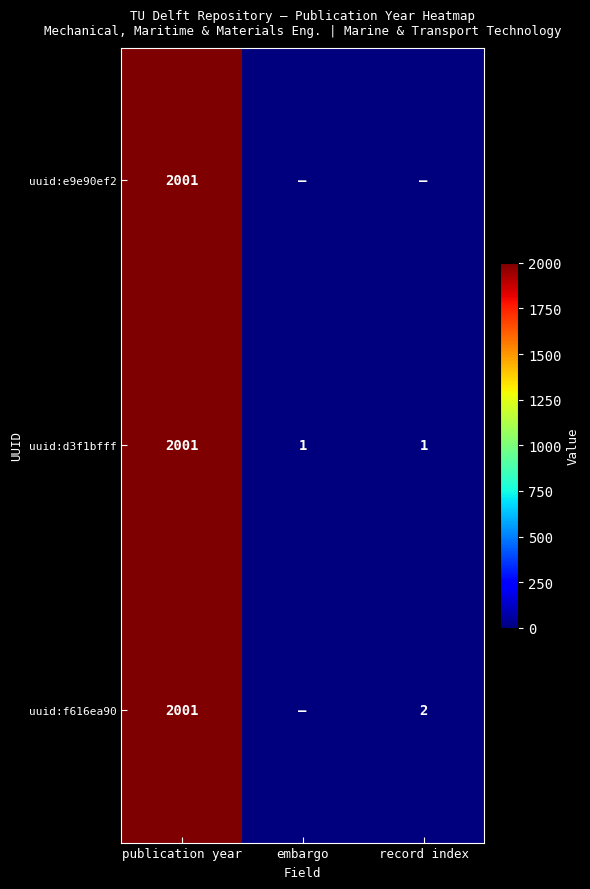

At how many categories does at least one series exceed 1746?

1